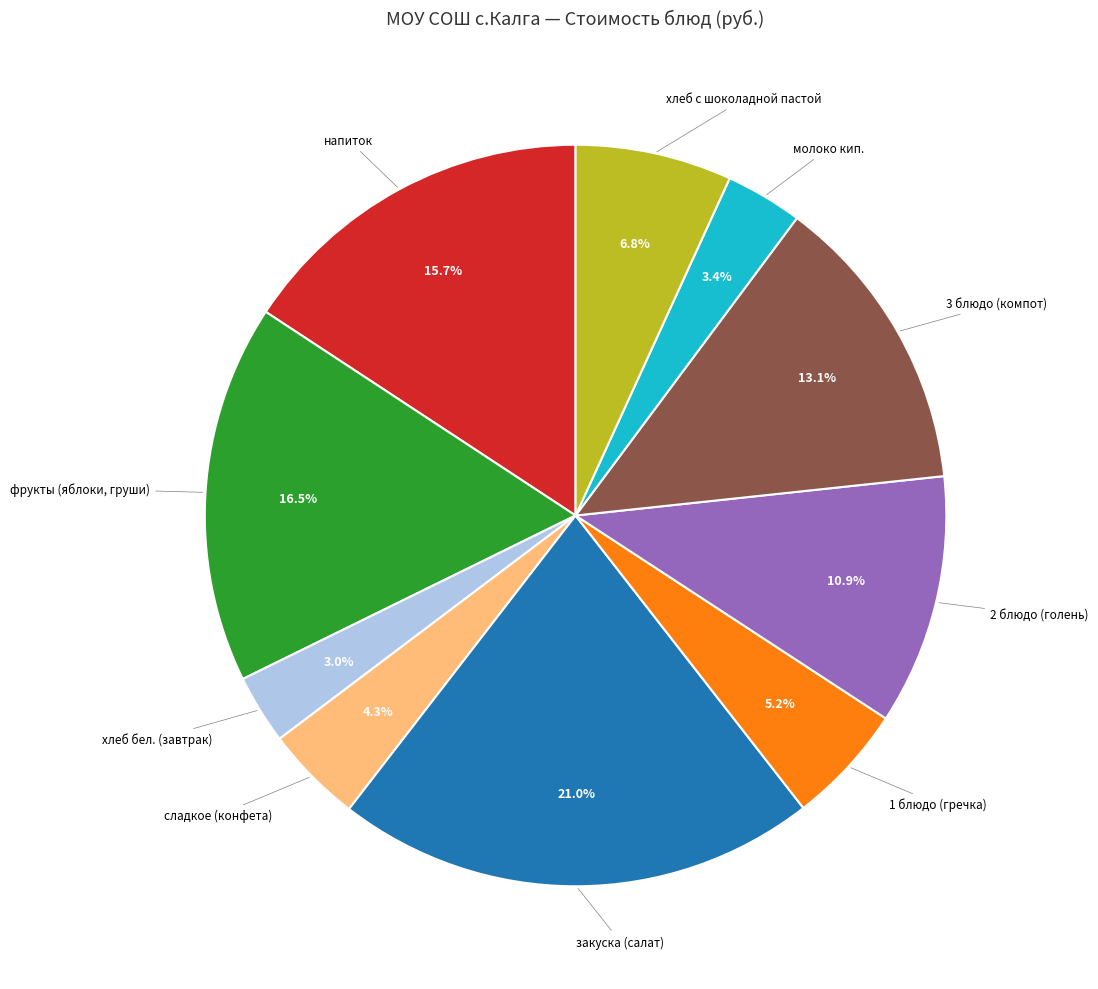

Is there any slice that represents more than half of the pie?

No